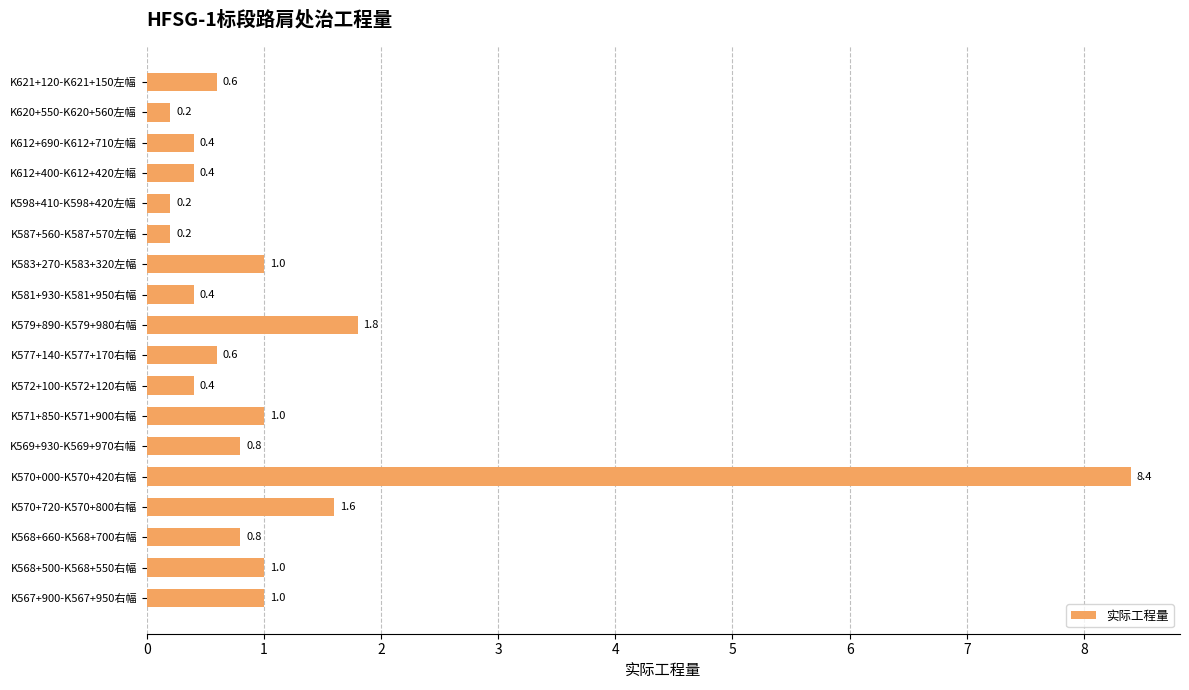

True or false: the data shows 0.4 at K612+690-K612+710左幅.

True